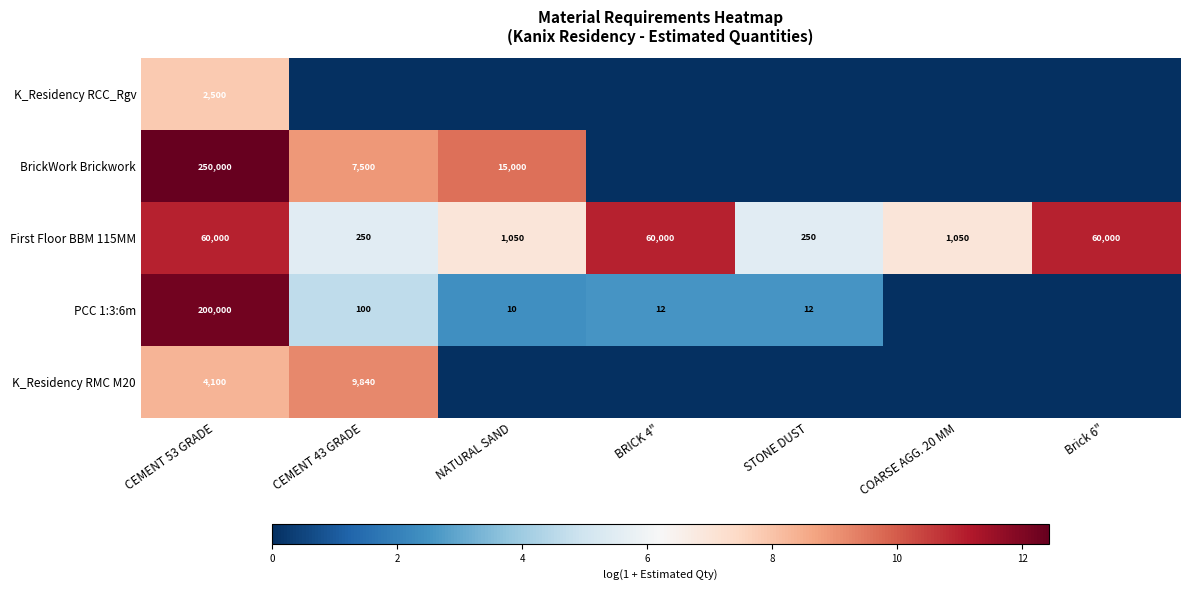

Is it true that PCC 1:3:6m equals 134 at CEMENT 43 GRADE?

False